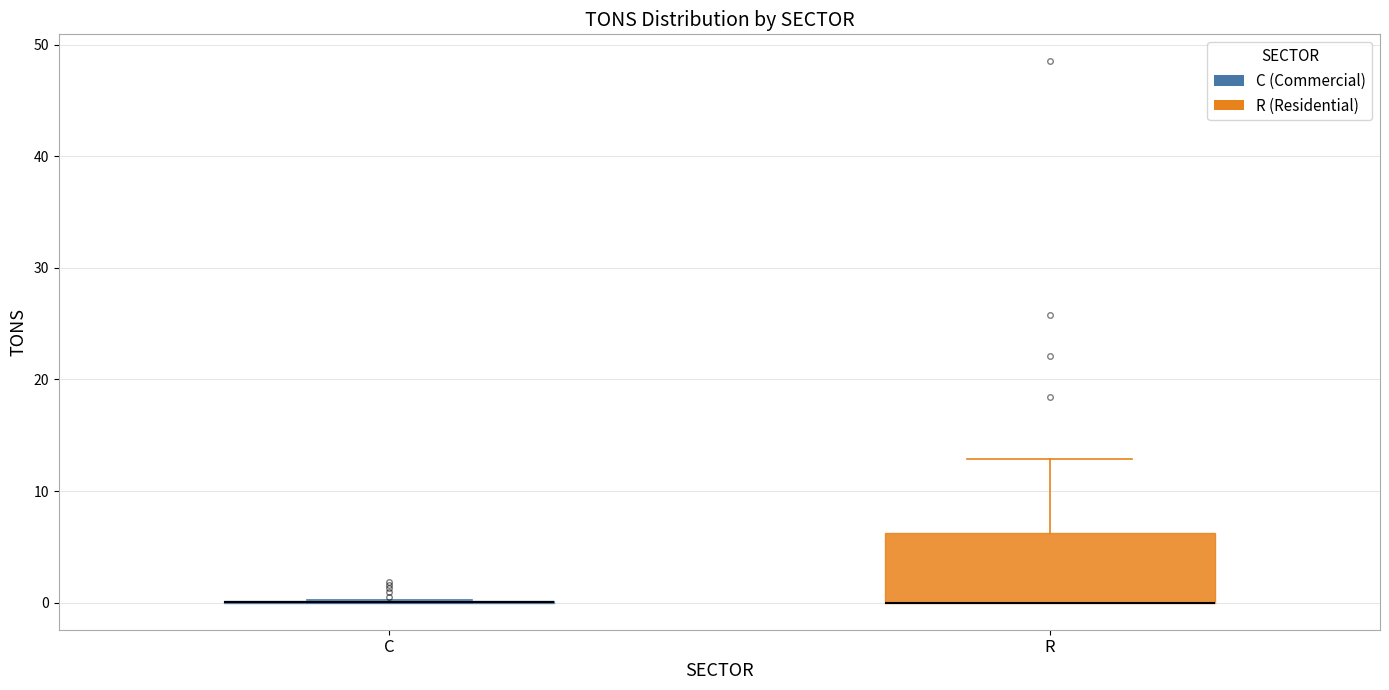

Reading left to right, read every box against the y-axis: the position of its median line, the range the box covers, and the ends of its whiskers. The values are not printed on the chart, so give them approximately, as read against the axis.

C: box collapsed to a line at 0, whiskers 0 to 0
R: median 0 (drawn on the box's lower edge), box 0 to 6, whiskers 0 to 13